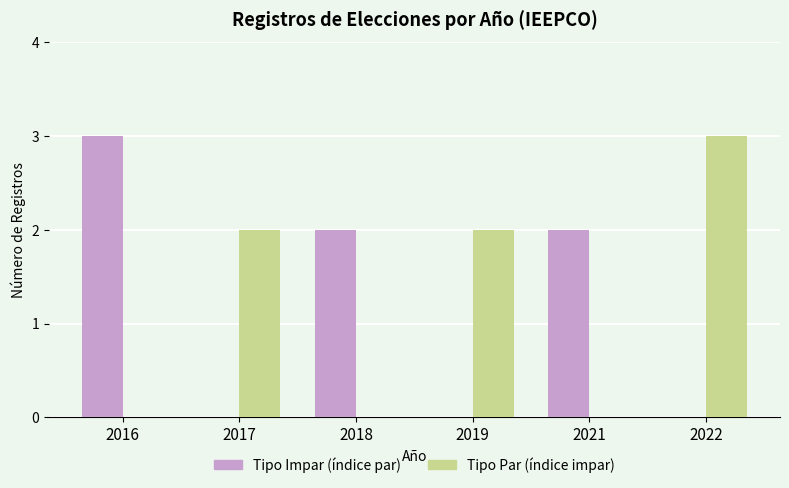

What is the maximum value shown in the chart?

3